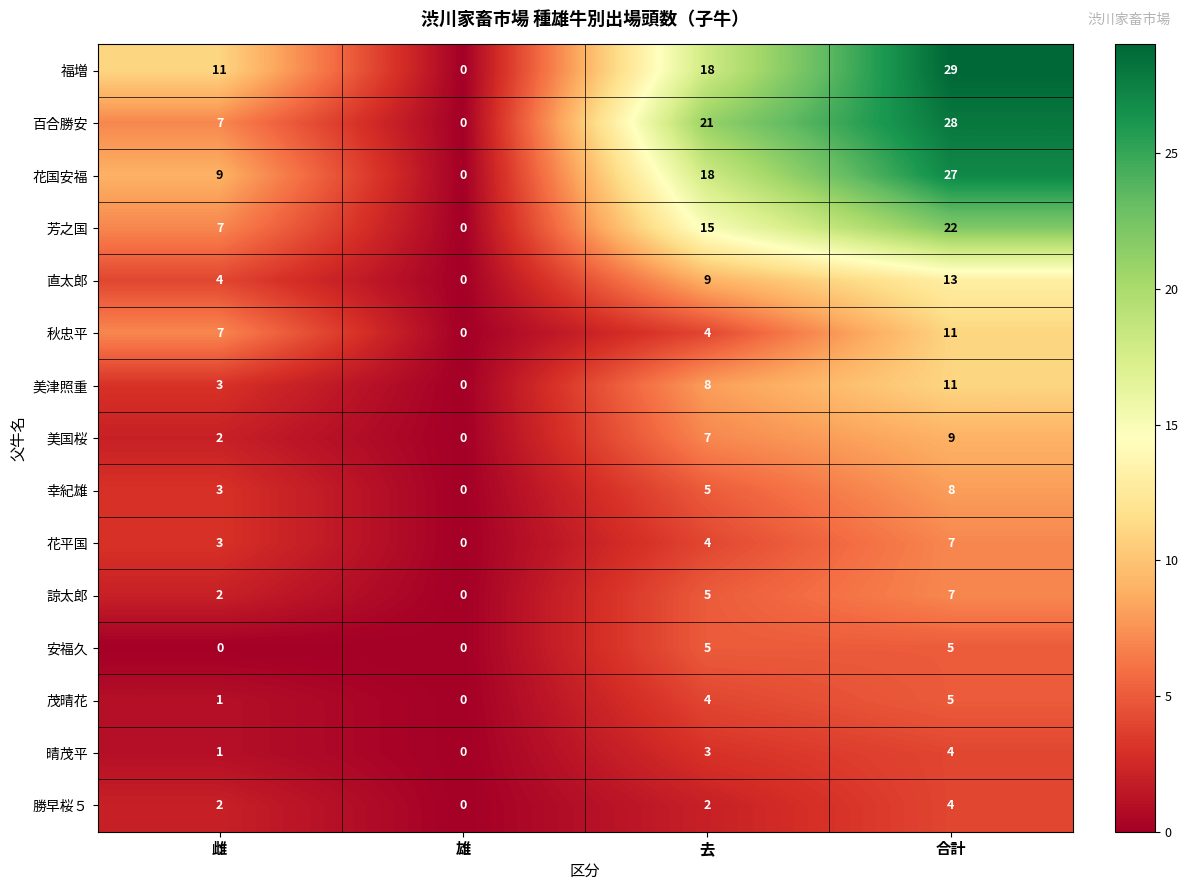

What is the difference between the maximum and second lowest values in the 茂晴花 series?

4